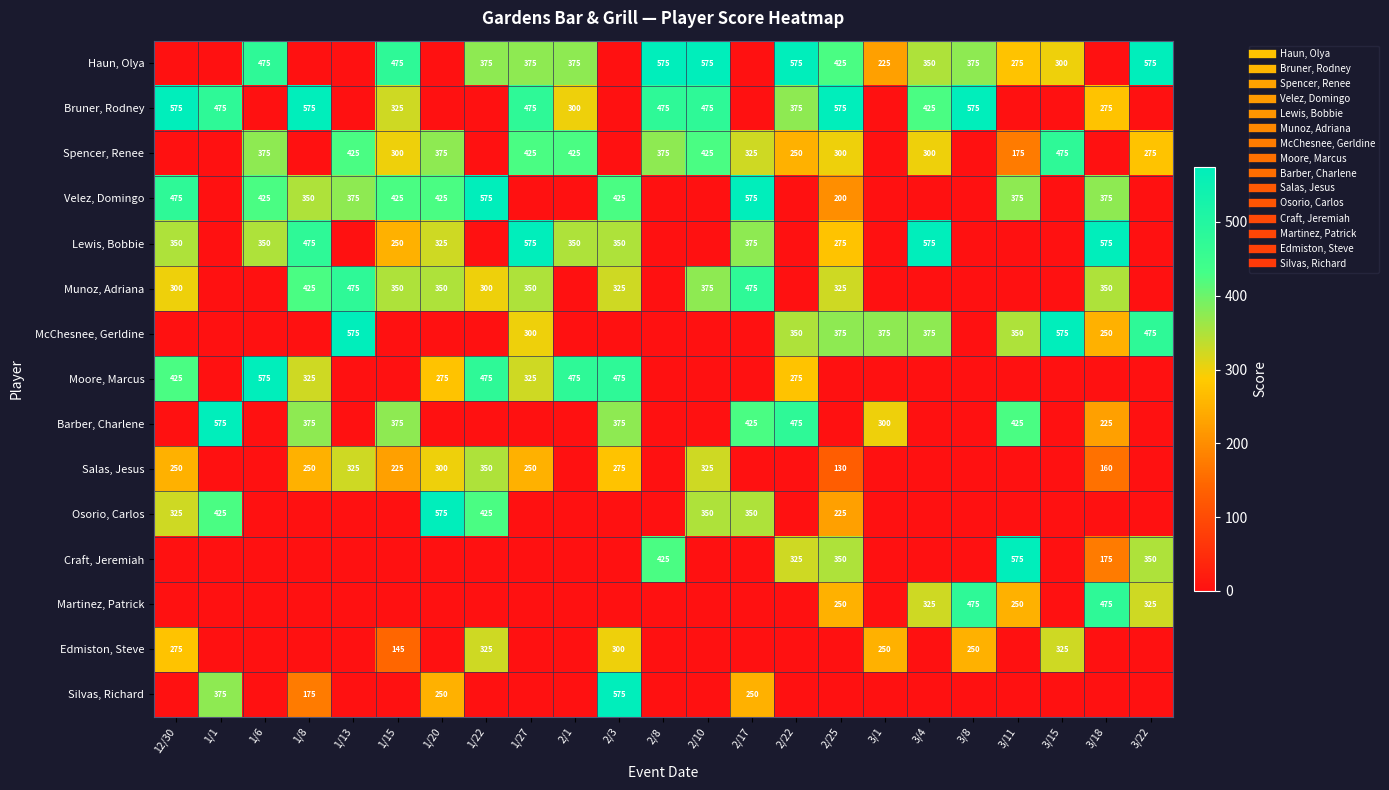

What is the difference between the Munoz, Adriana values at 1/15 and 1/8?

75